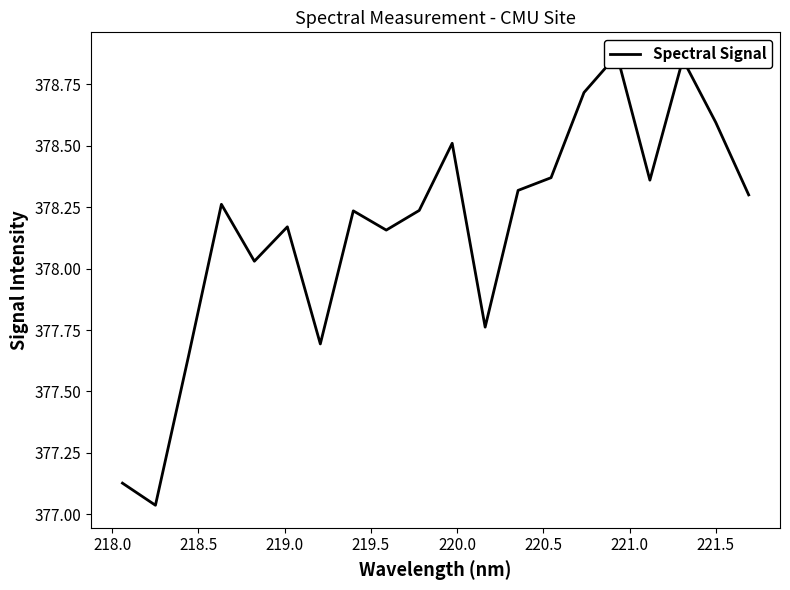

How many interior local peaks (higher than both neighbors) does the data have?

6